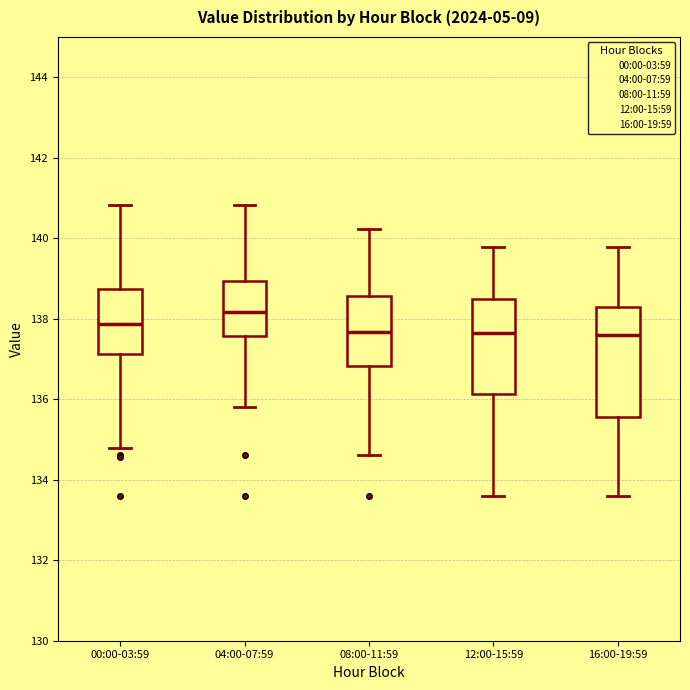

Reading left to right, transcribe this box plot: for each box, give where its median line is, the range the box spans, and where its two whiskers end, as read against the y-axis. The values are not printed on the chart, so give them approximately, as read against the axis.

00:00-03:59: median 137.8, box 137.2 to 138.8, whiskers 134.8 to 140.8
04:00-07:59: median 138.2, box 137.6 to 139.0, whiskers 135.8 to 140.8
08:00-11:59: median 137.6, box 136.8 to 138.6, whiskers 134.6 to 140.2
12:00-15:59: median 137.6, box 136.2 to 138.4, whiskers 133.6 to 139.8
16:00-19:59: median 137.6, box 135.6 to 138.2, whiskers 133.6 to 139.8